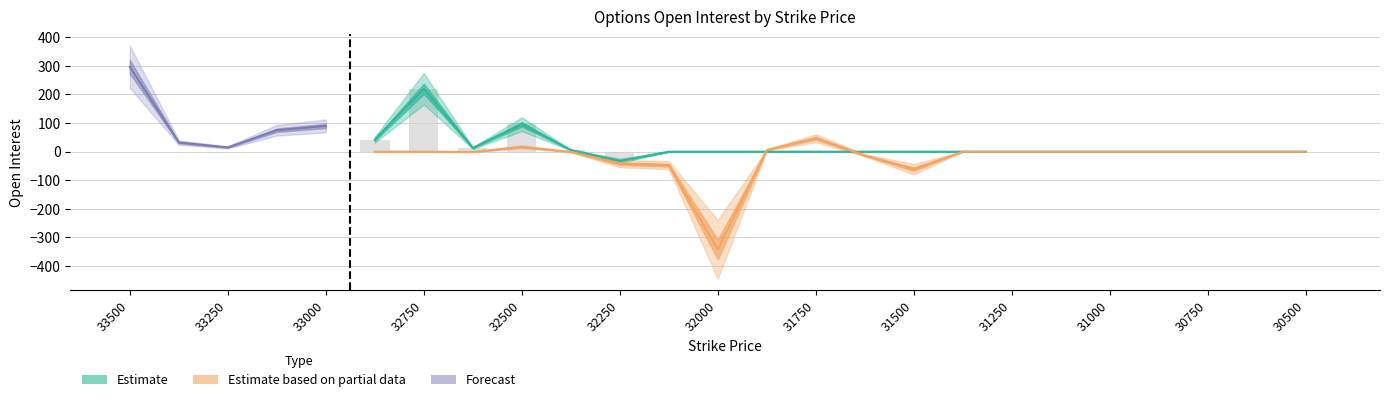

Rank the categories by CALL total value from lowest to highest.

32250, 32125, 32000, 31875, 31750, 31625, 31500, 31375, 31250, 31125, 31000, 30875, 30750, 30625, 30500, 32375, 32625, 33250, 33375, 32875, 33125, 33000, 32500, 32750, 33500